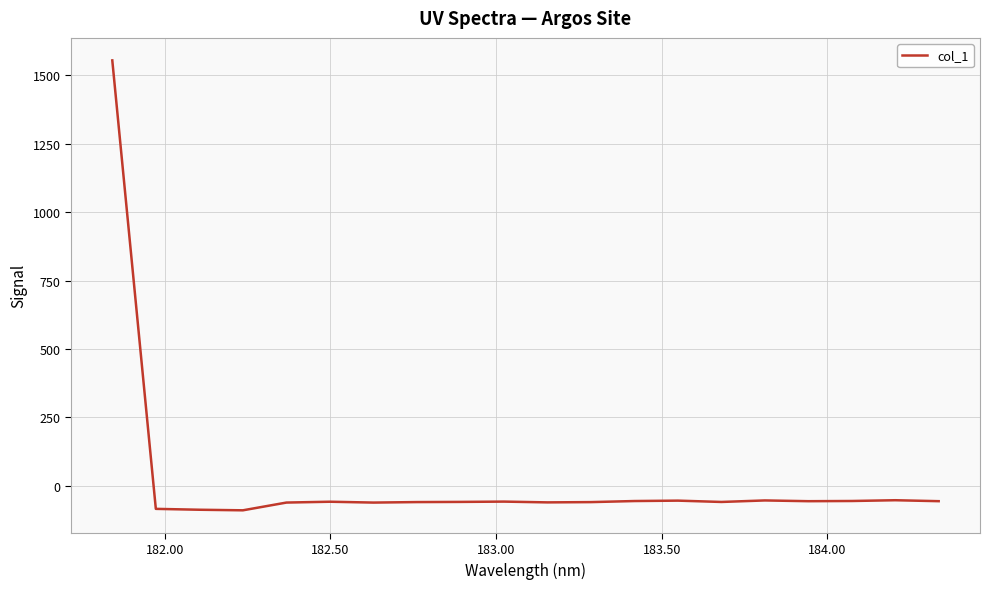

Count the number of values greater than -58.

8